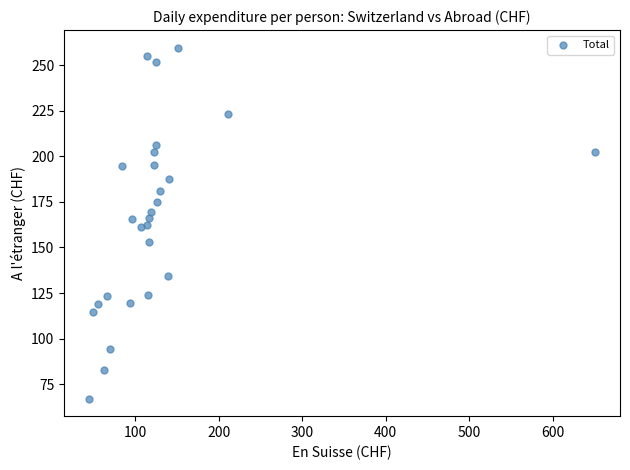

What is the range of X values (max minus min)?

604.6